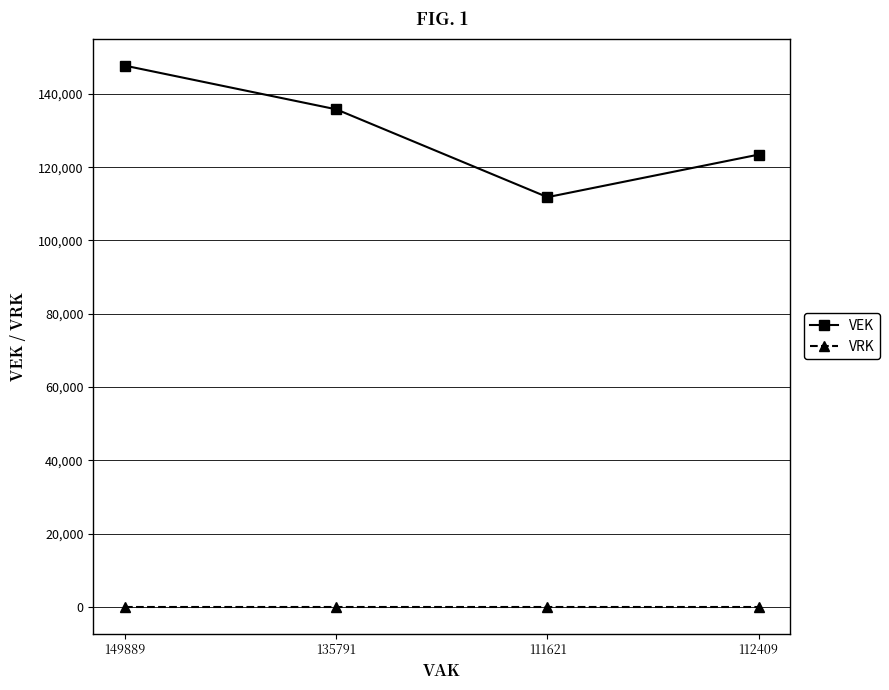

Count the VEK values in the range 123440 to 147709.

3